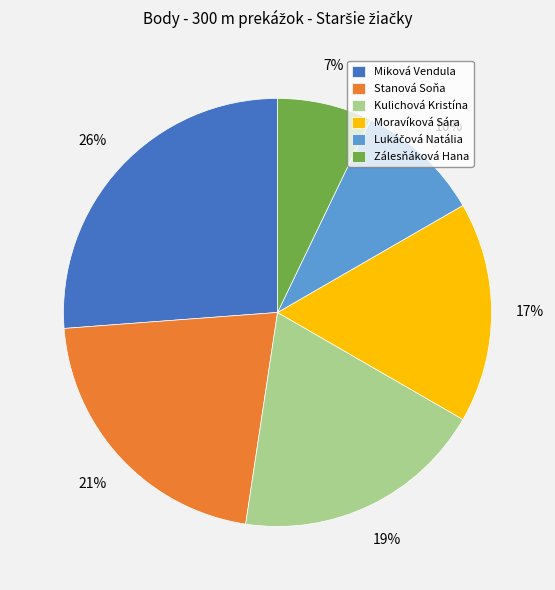

To the nearest percent, what is the average slice percentage?

17%